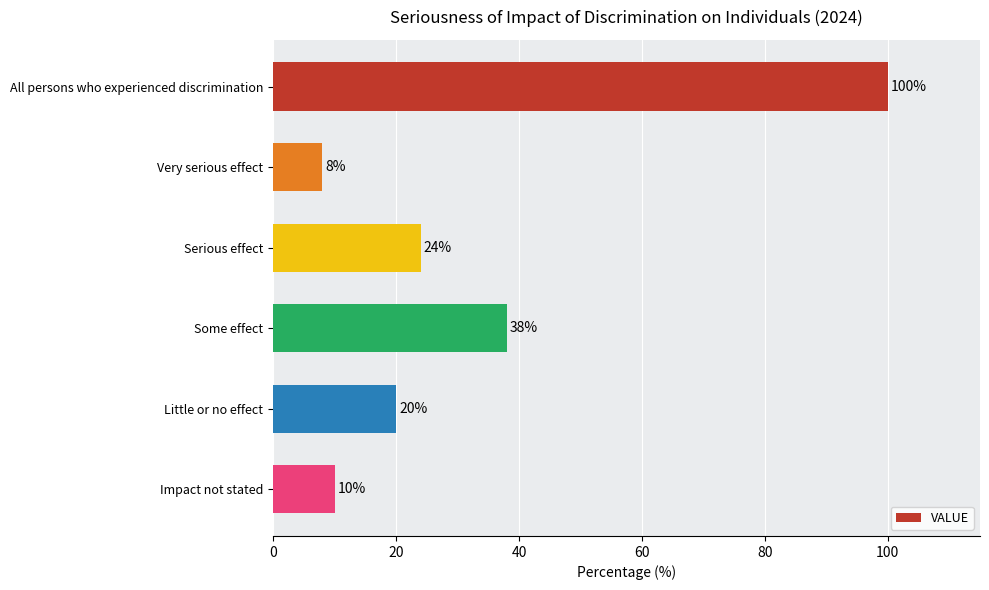

Approximately how many times larger is the value at Little or no effect compared to Serious effect?

0.8